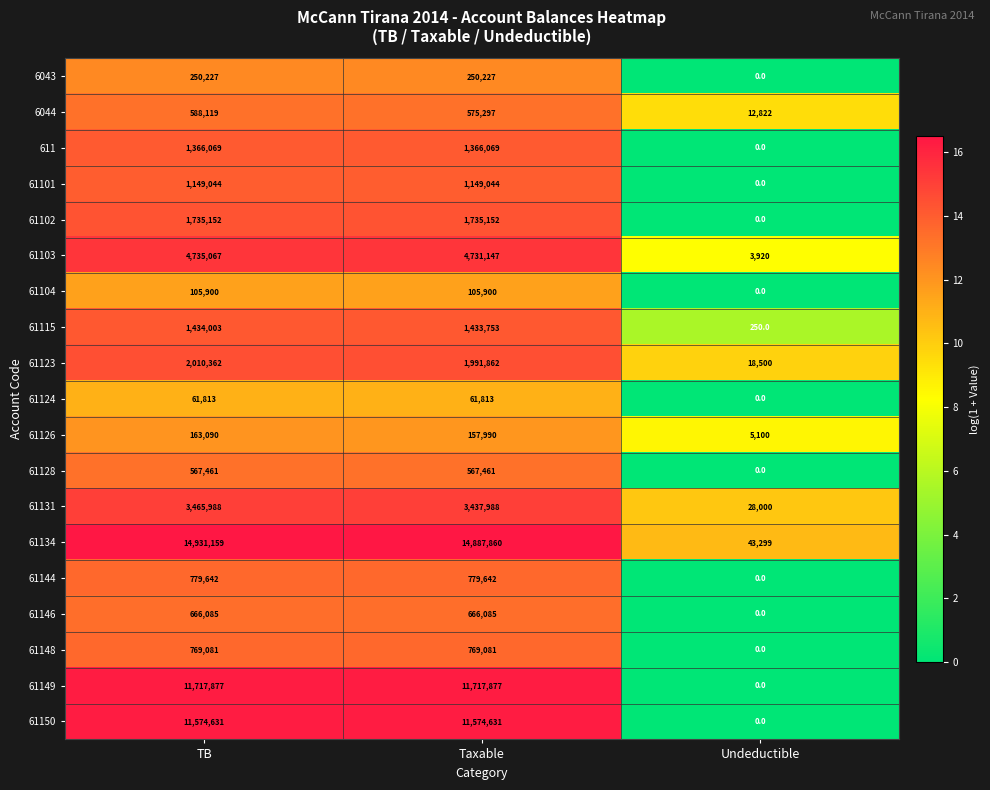

What is the average value of the 611 series?

910713